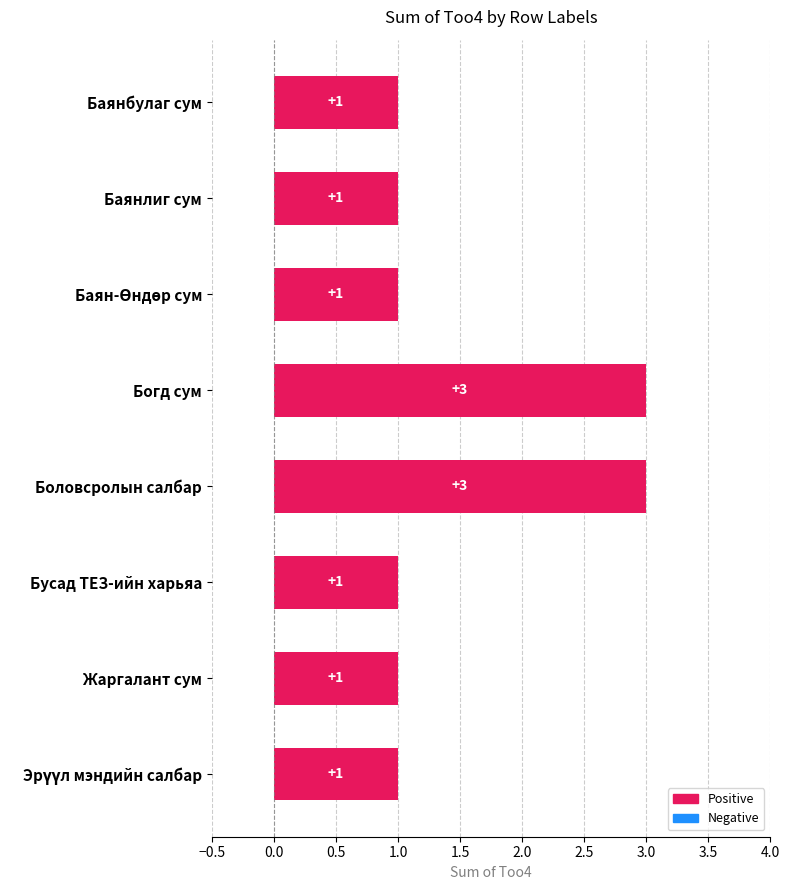

What is the sum of all values?

12